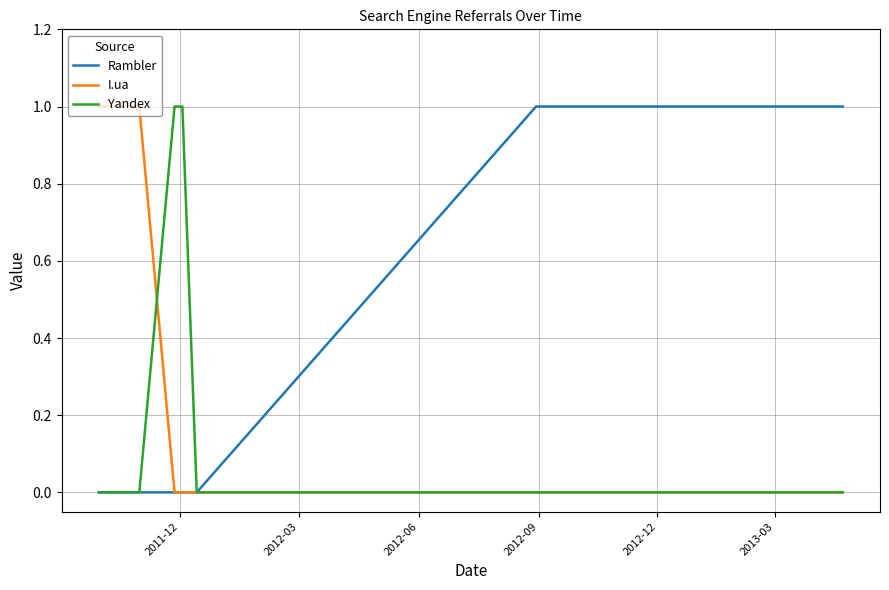

List the series in order of their overall mean, lowest first.

Yandex, I.ua, Rambler